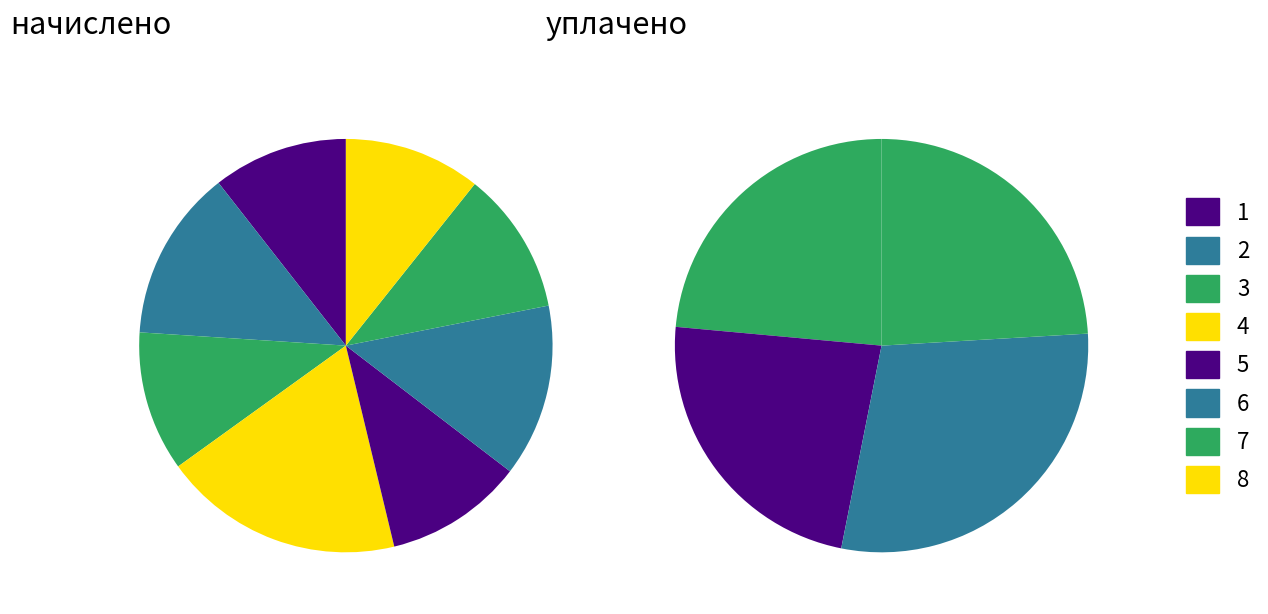

Count the number of slices in the pie.

8